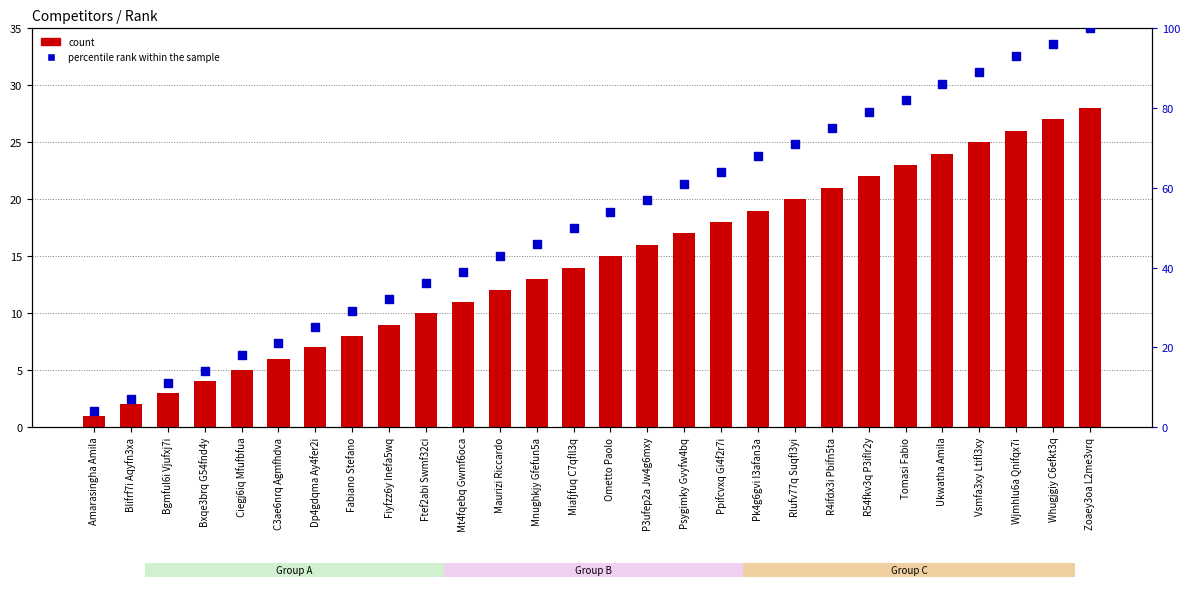

At how many categories does at least one series exceed 90?

3